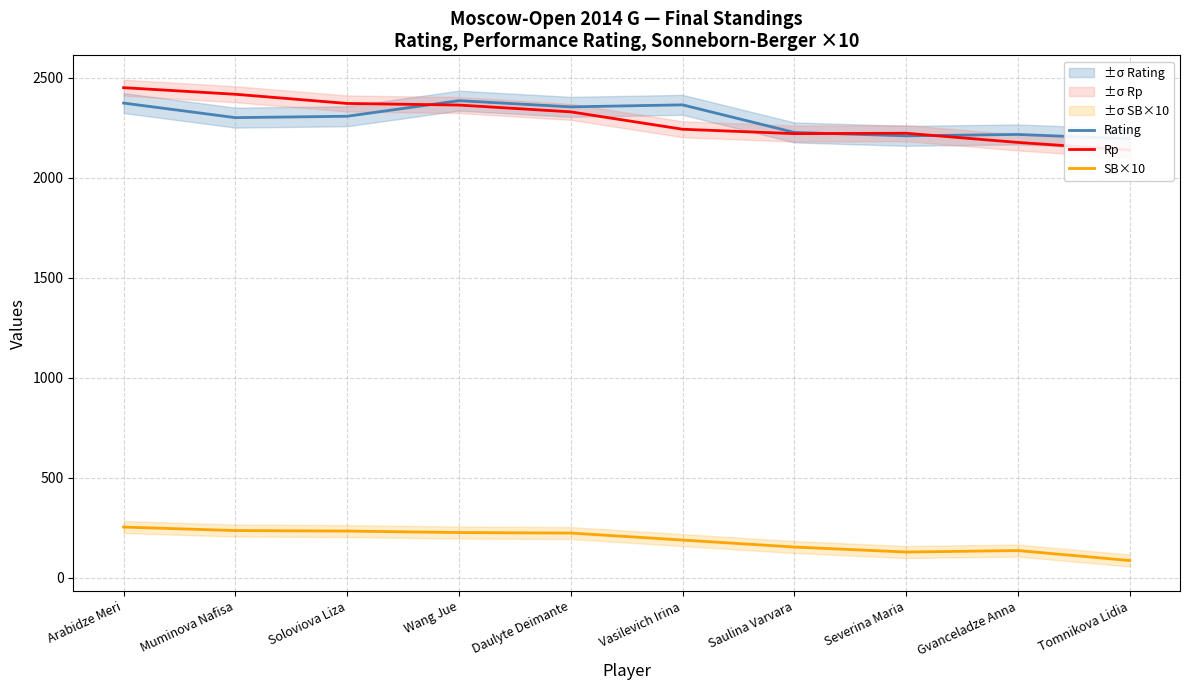

What is the total value across all series at Daulyte Deimante?

4907.5